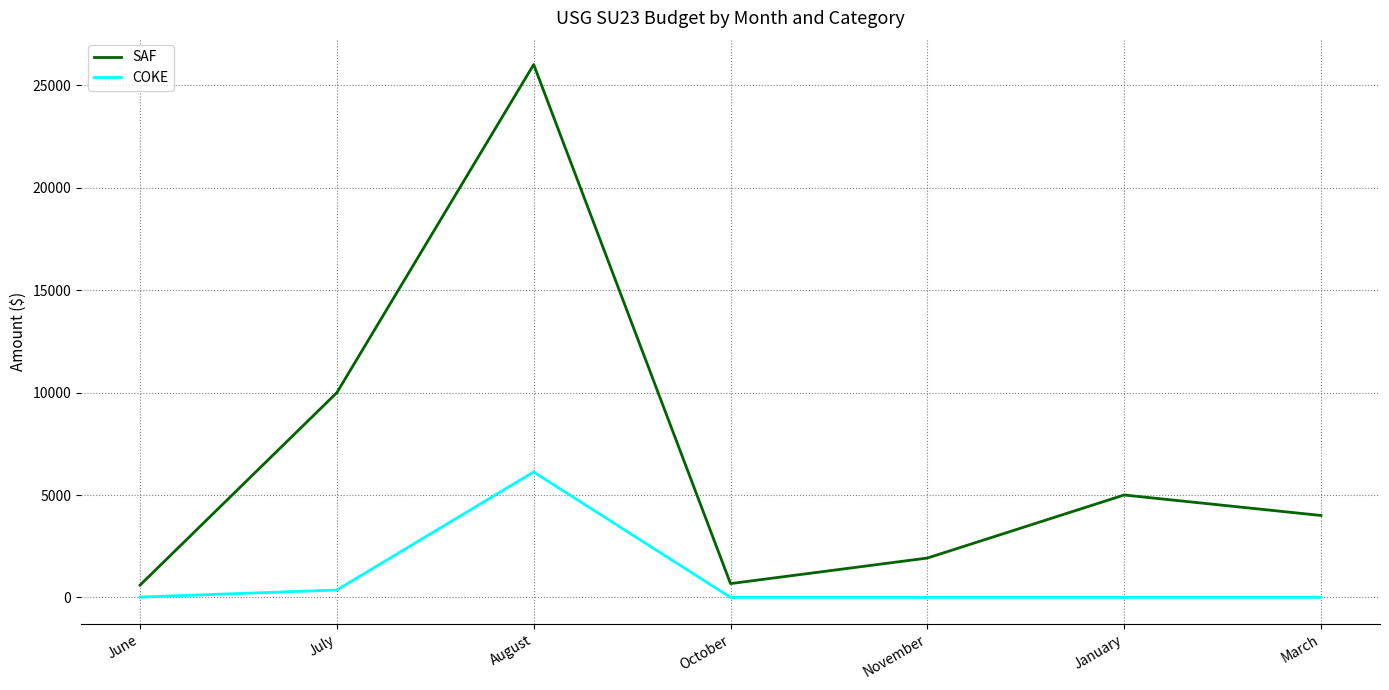

In SAF, how many points are higher than both neighbors (excluding endpoints)?

2